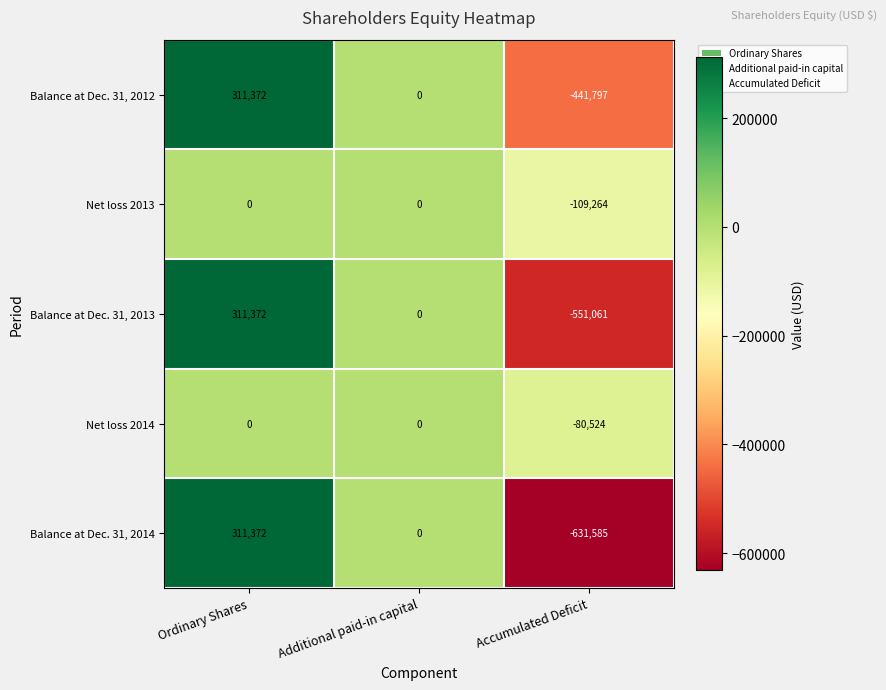

How many data points in Net loss 2013 are less than 0?

1